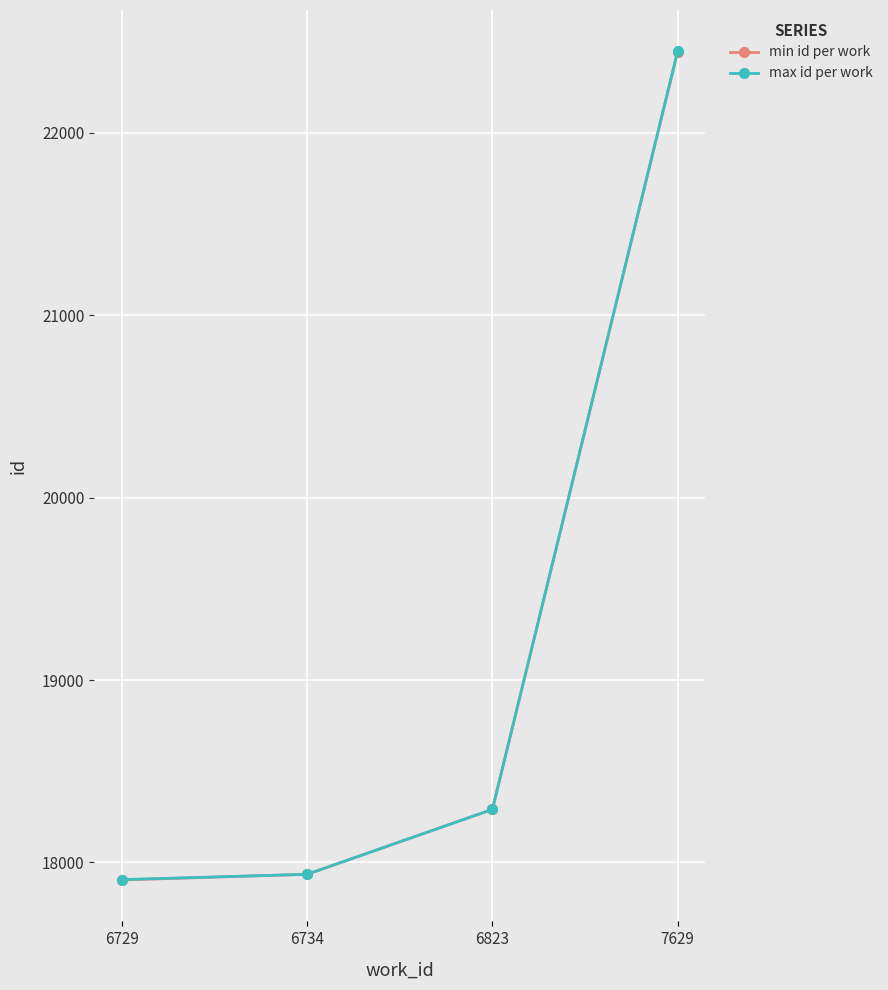

How many lines are shown in the chart?

2